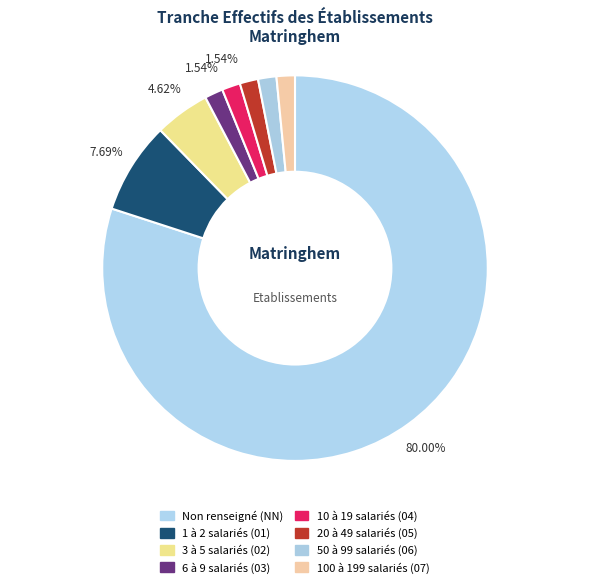

Which slice represents more than half of the pie?

NN